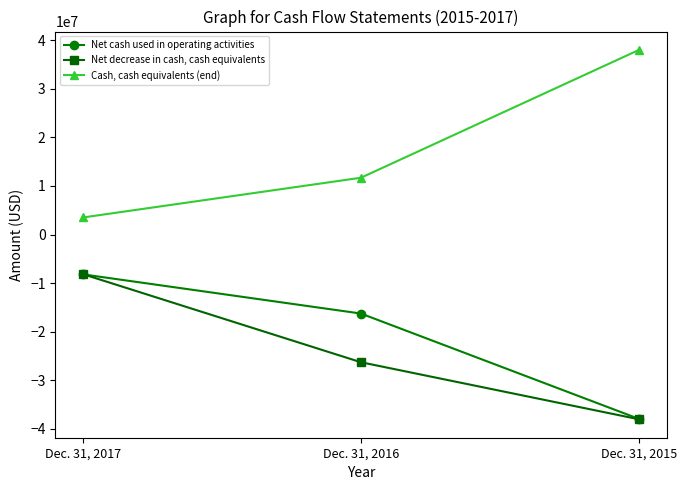

The value of Cash, cash equivalents (end) at Dec. 31, 2015 is 37948603. True or false?

True